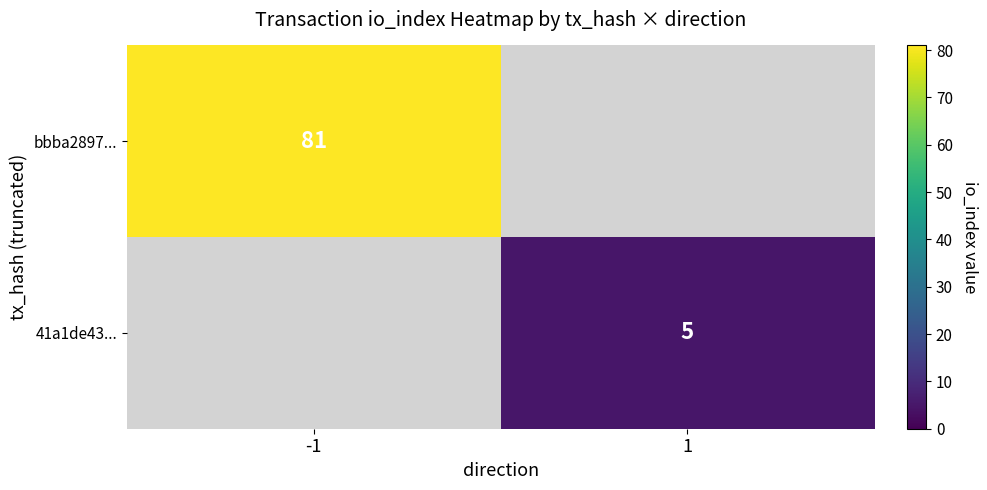

The value of bbba2897... at -1 is 19. True or false?

False